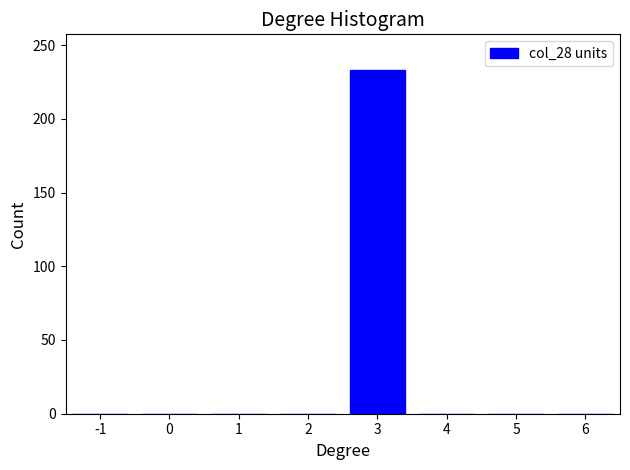

Reading right to left, what are all the values shown in this chart?

6=0	5=0	4=0	3=233	2=0	1=0	0=0	-1=0